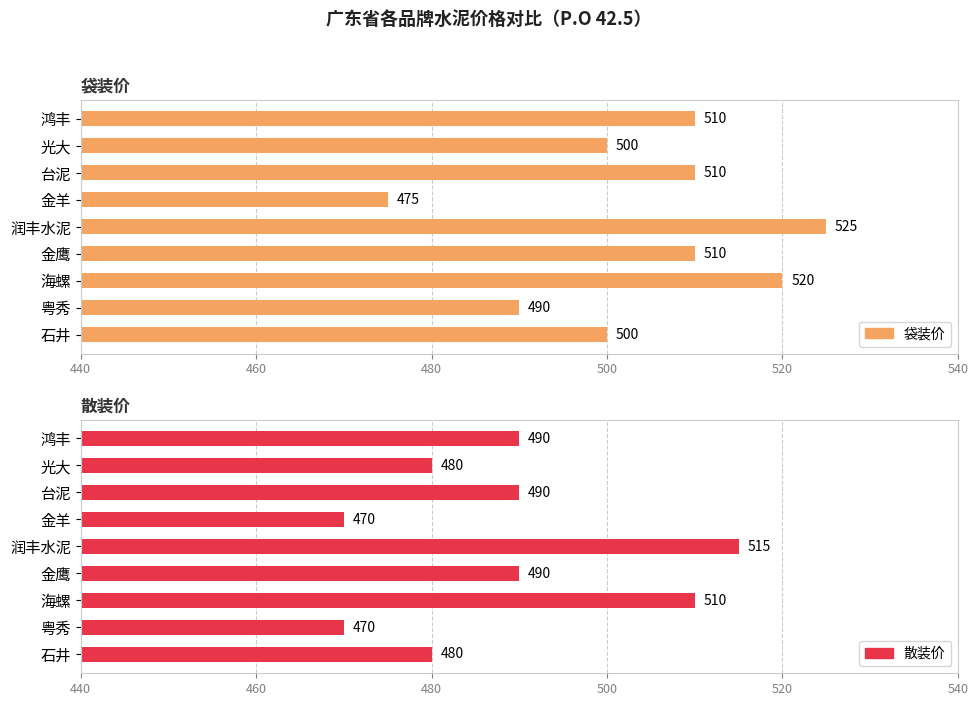

At 光大, list the series in order from smallest to largest.

散装价, 袋装价